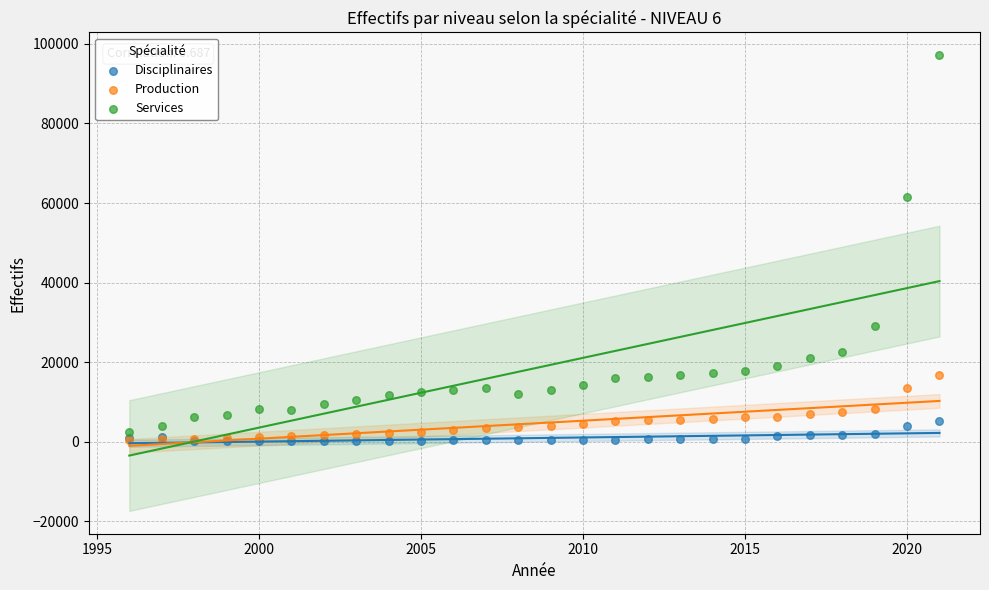

Across all series, what Y value is closest to 48622?

61452